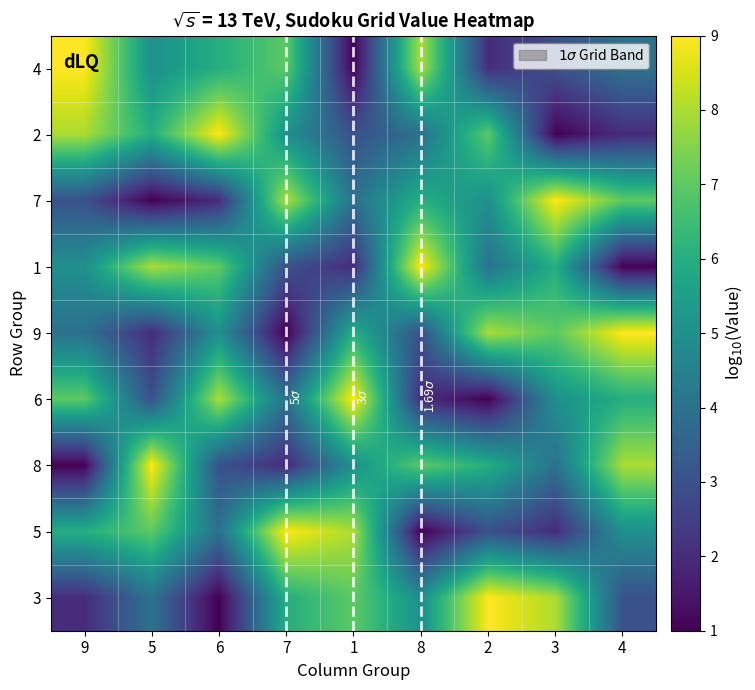

Which series has the widest spread of values?

4